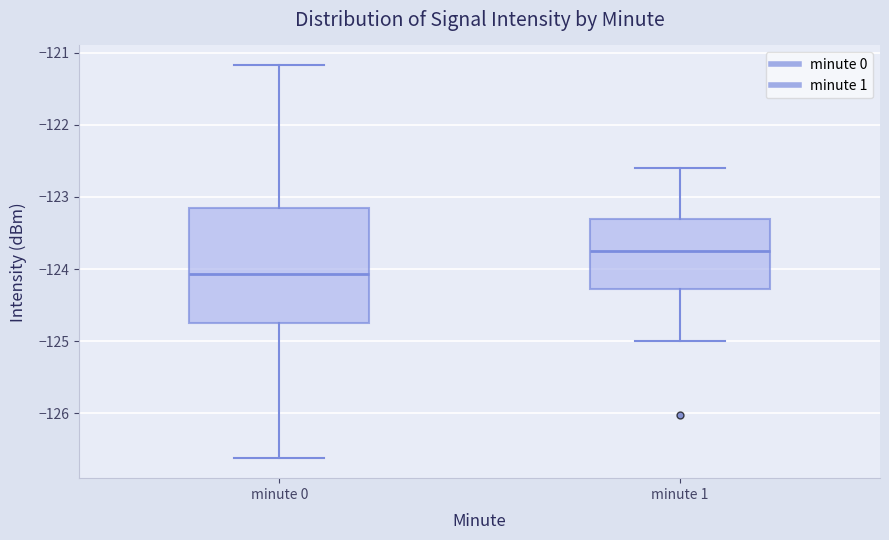

Reading left to right, transcribe this box plot: for each box, give where its median line is, the range the box spans, and where its two whiskers end, as read against the y-axis. The values are not printed on the chart, so give them approximately, as read against the axis.

minute 0: median -124.1, box -124.7 to -123.2, whiskers -126.6 to -121.2
minute 1: median -123.7, box -124.3 to -123.3, whiskers -125.0 to -122.6